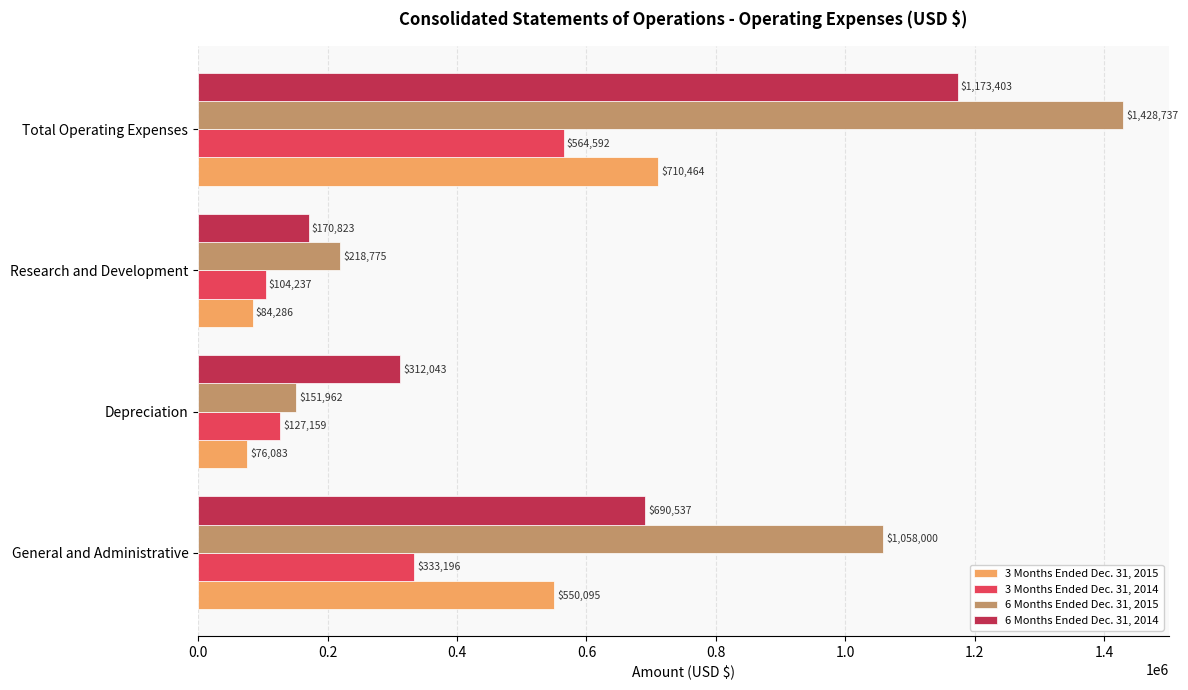

Which series has the largest range (max minus min)?

6 Months Ended Dec. 31, 2015